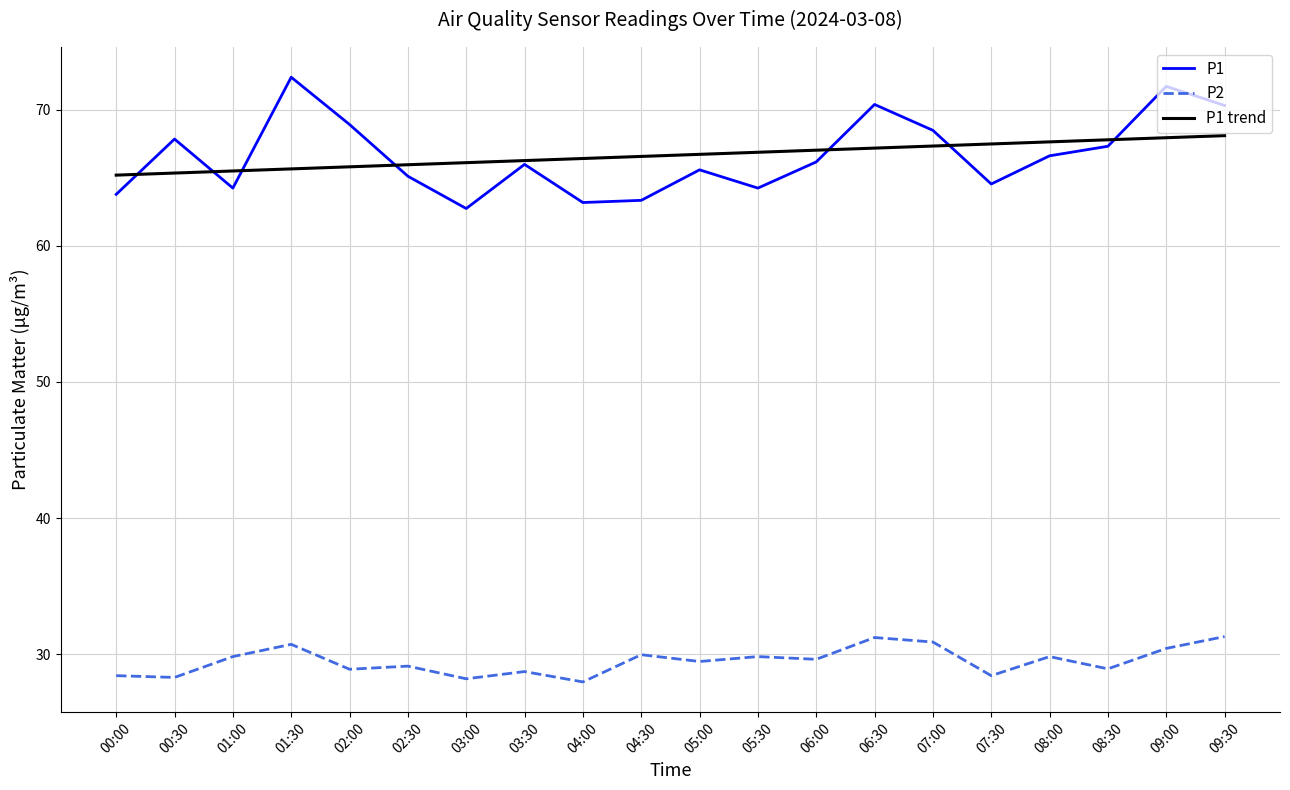

What is the spread (max minus min) of values at 05:00?

37.2